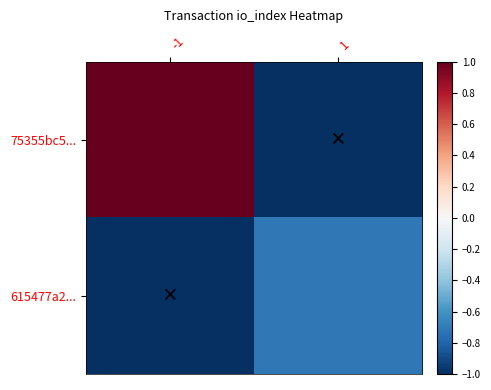

List the series in order of their overall mean, lowest first.

615477a2..., 75355bc5...